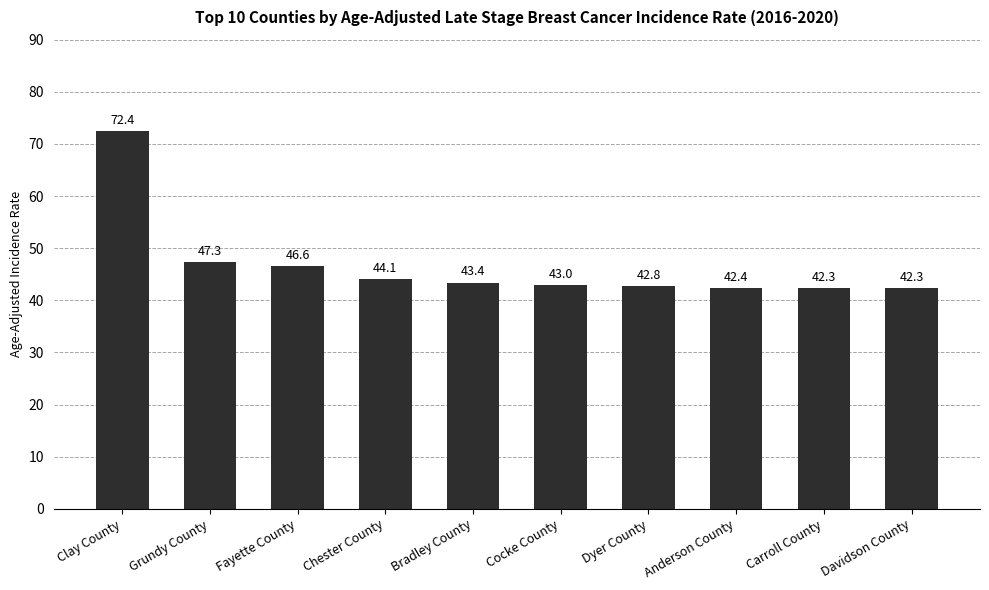

Read the value at Carroll County.

42.3